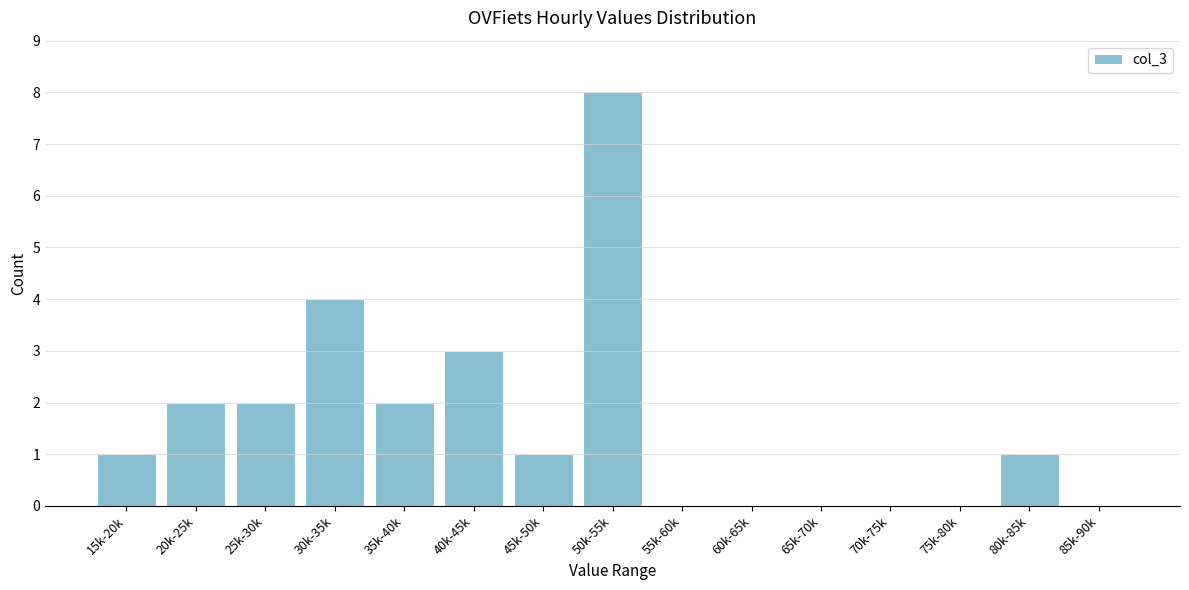

Reading right to left, transcribe all the data shown in this chart.

85k-90k=0	80k-85k=1	75k-80k=0	70k-75k=0	65k-70k=0	60k-65k=0	55k-60k=0	50k-55k=8	45k-50k=1	40k-45k=3	35k-40k=2	30k-35k=4	25k-30k=2	20k-25k=2	15k-20k=1